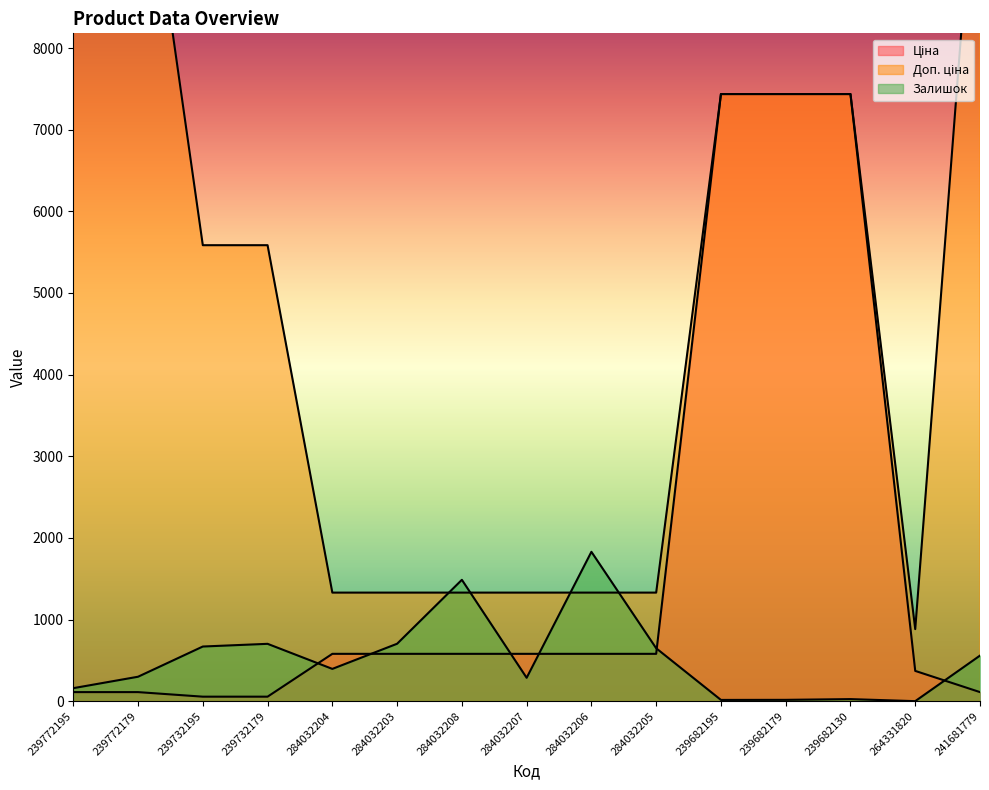

Reading left to right, what are all the values shown in this chart?

Ціна: 111.7	111.7	55.9	55.9	580.4	580.4	580.4	580.4	580.4	580.4	7436.2	7436.2	7436.2	371.4	111.7
Доп. ціна: 11169.0	11169.0	5585.0	5585.0	1330.3	1330.3	1330.3	1330.3	1330.3	1330.3	7436.2	7436.2	7436.2	883.0	11169.0
Залишок: 160.0	300.0	670.0	703.0	396.0	704.0	1487.0	287.0	1830.0	649.0	16.0	17.0	26.0	1.0	559.0